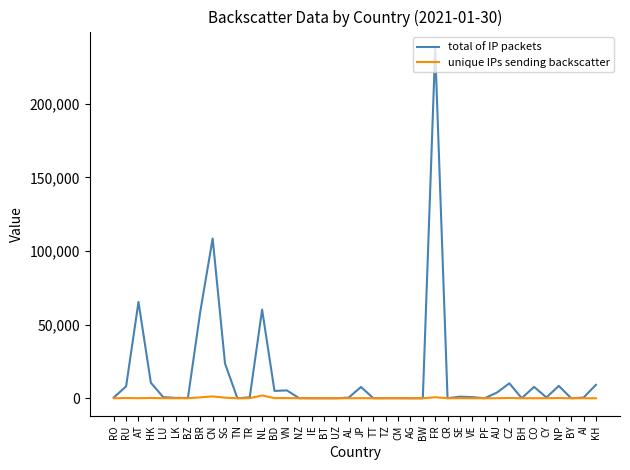

At which category is the sum across all series the highest?

FR